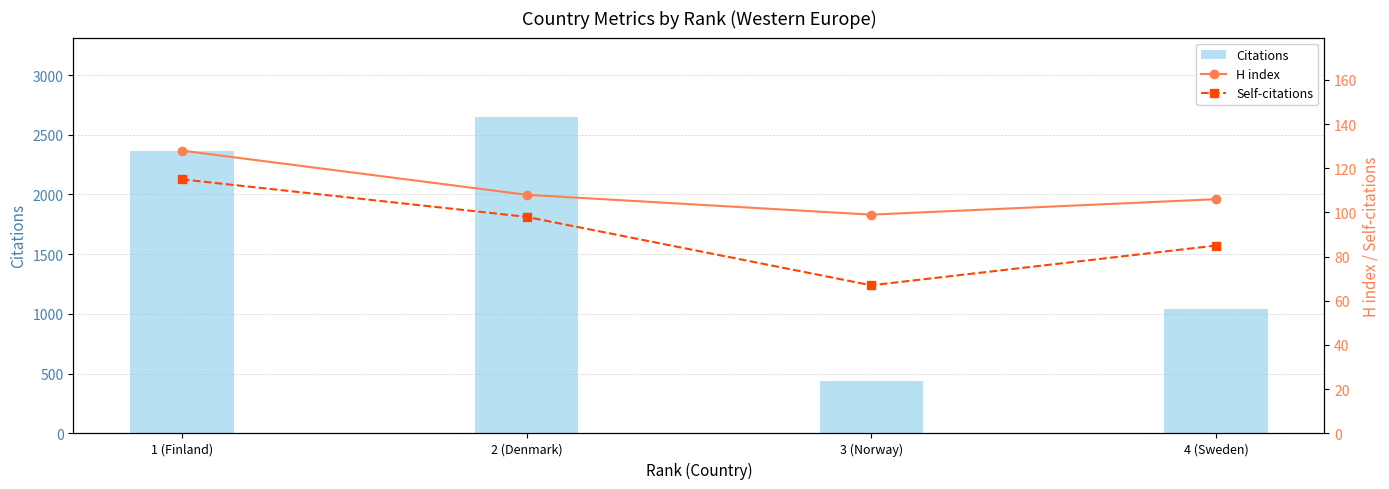

True or false: H index has a value of 175 at 4 (Sweden).

False